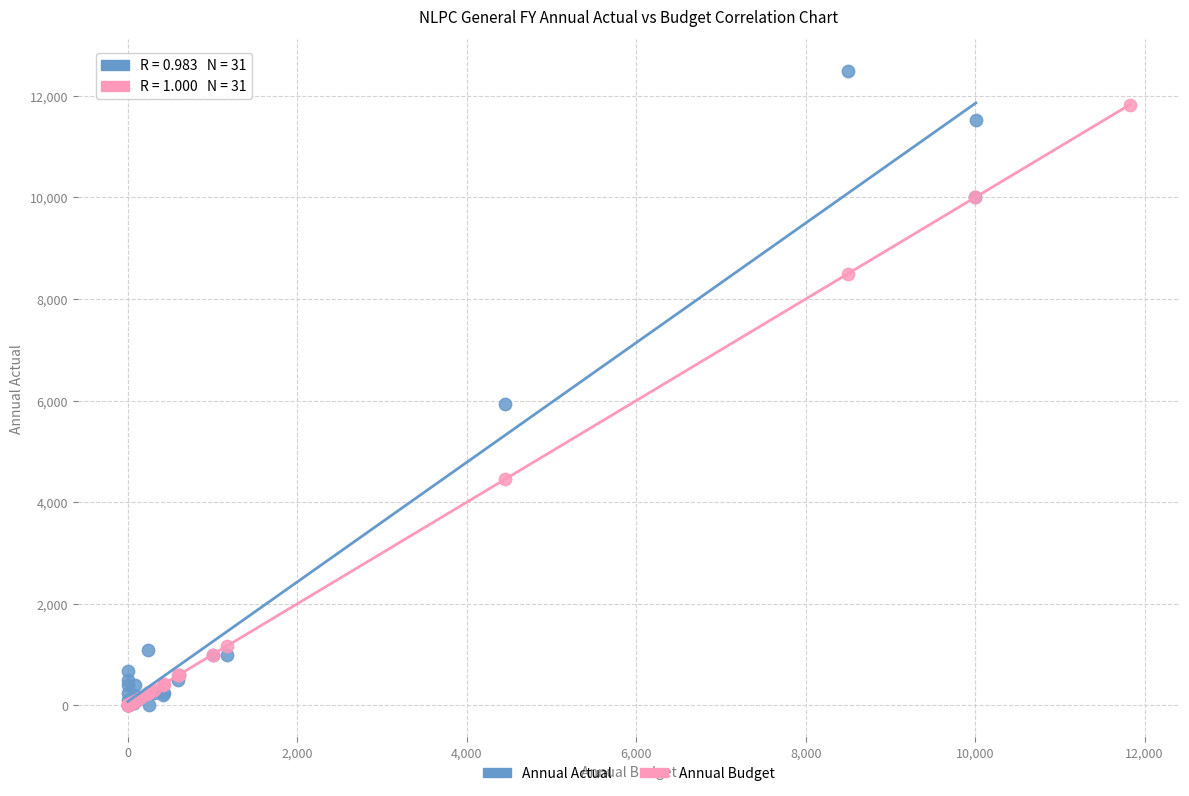

Which series reaches the maximum Y coordinate?

Annual Actual